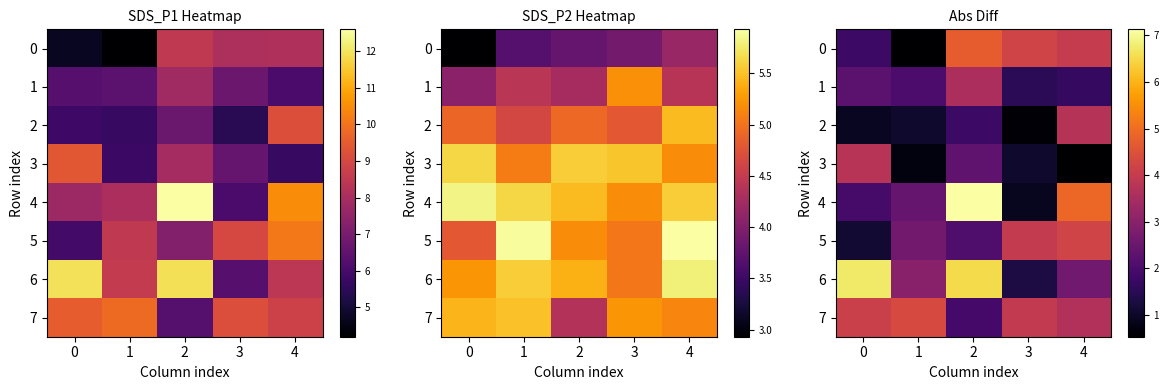

At how many categories does at least one series exceed 7?

1